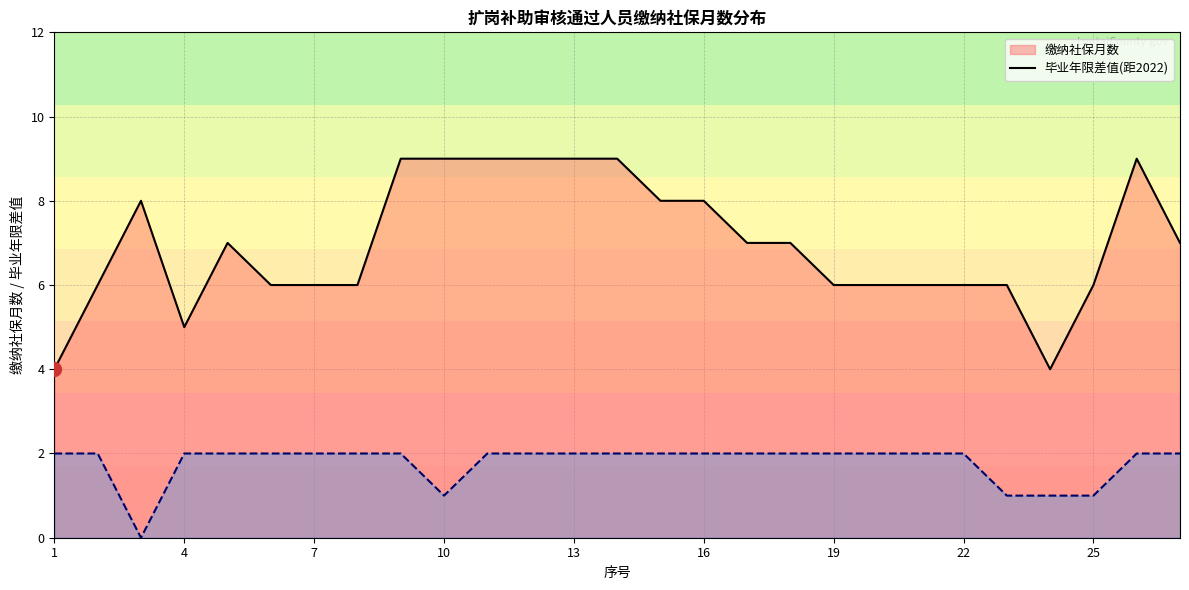

What is the maximum value for 缴纳社保月数_line?

9